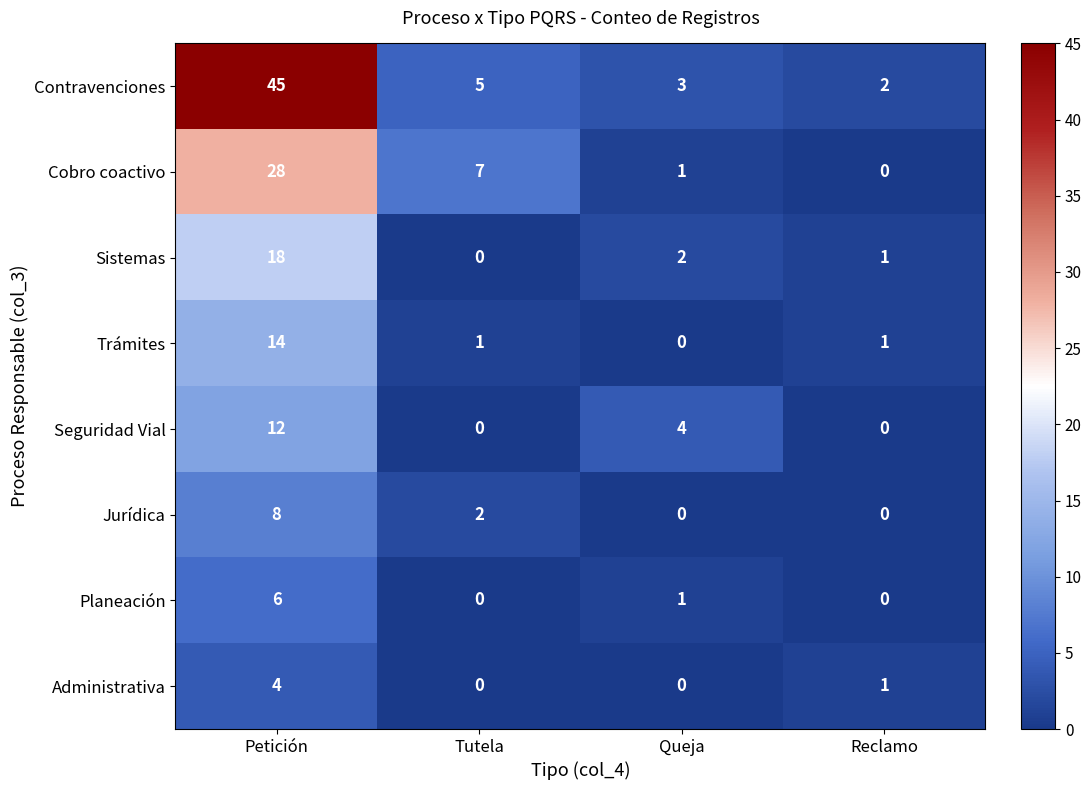

Rank the series at Petición from highest to lowest value.

Contravenciones, Cobro coactivo, Sistemas, Trámites, Seguridad Vial, Jurídica, Planeación, Administrativa